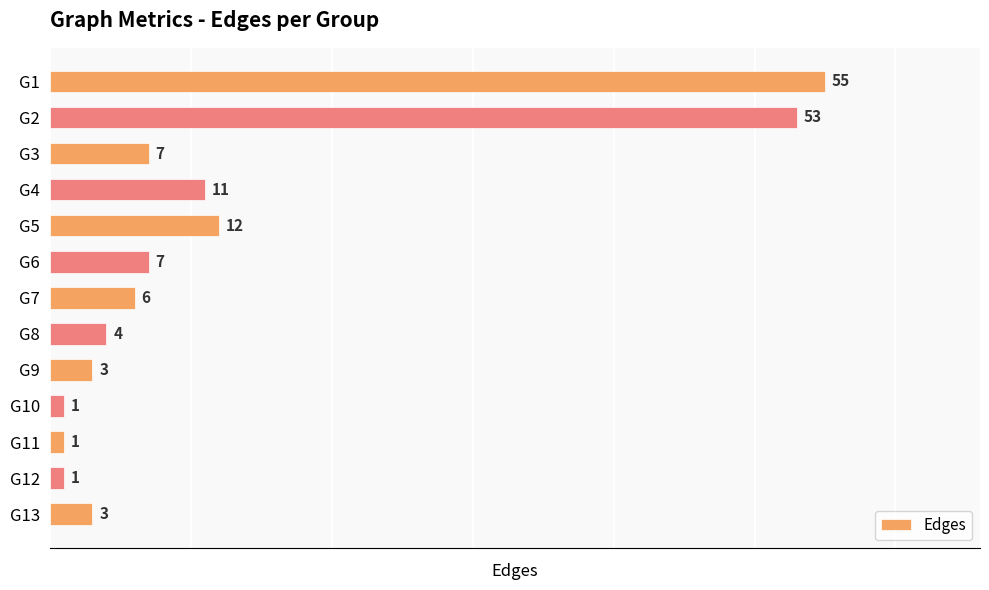

What is the difference between the maximum and second lowest values?

54